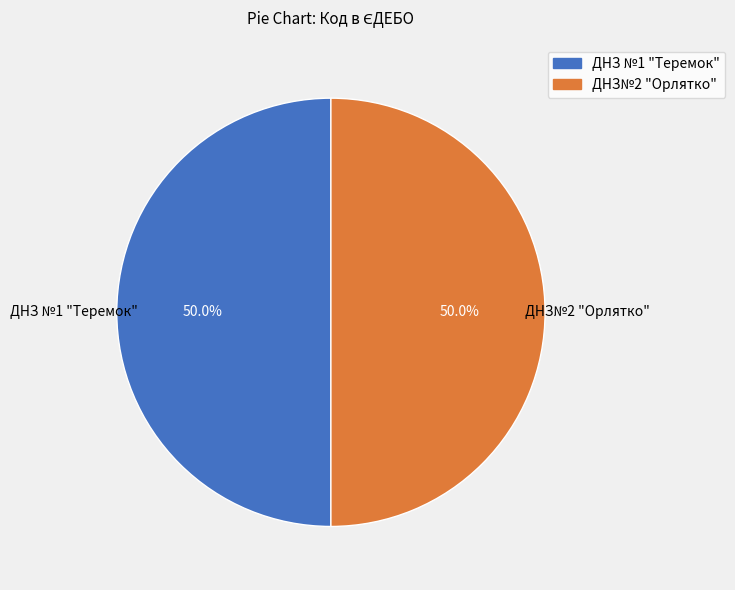

What percentage do ДНЗ№2 "Орлятко" and ДНЗ №1 "Теремок" together represent?

100.0%